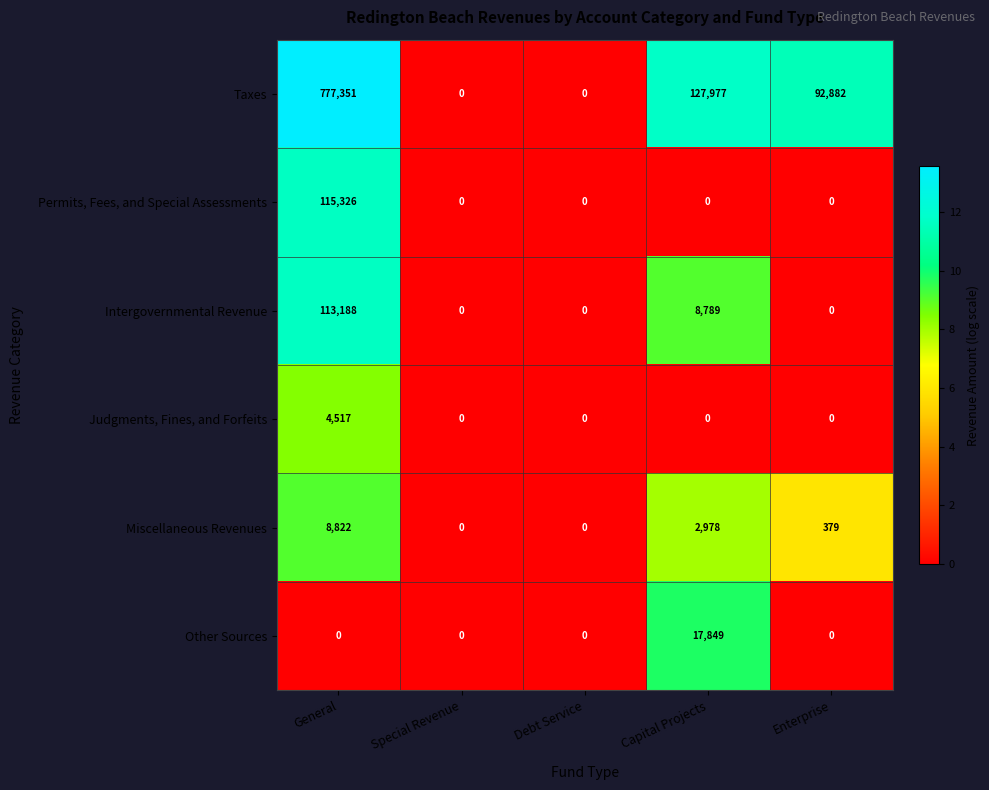

Is it true that Permits, Fees, and Special Assessments equals 53389 at Debt Service?

False